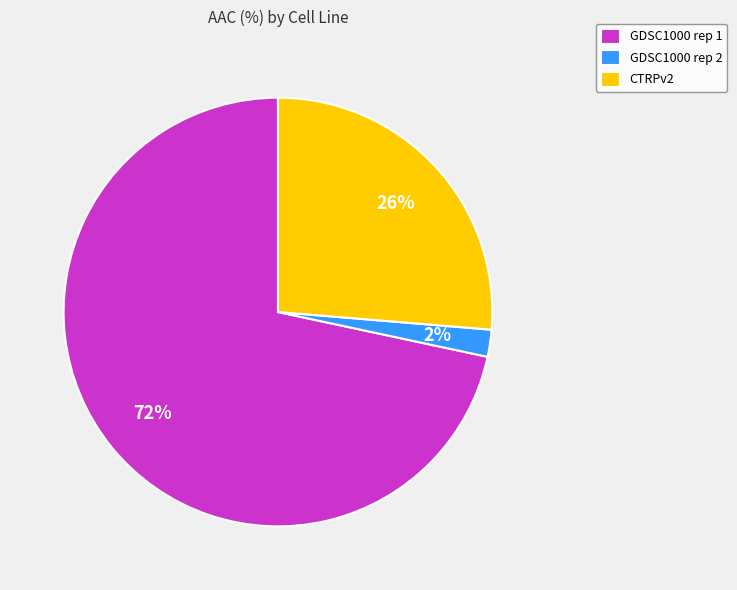

What percentage is the GDSC1000 rep 1 slice, to the nearest percent?

72%